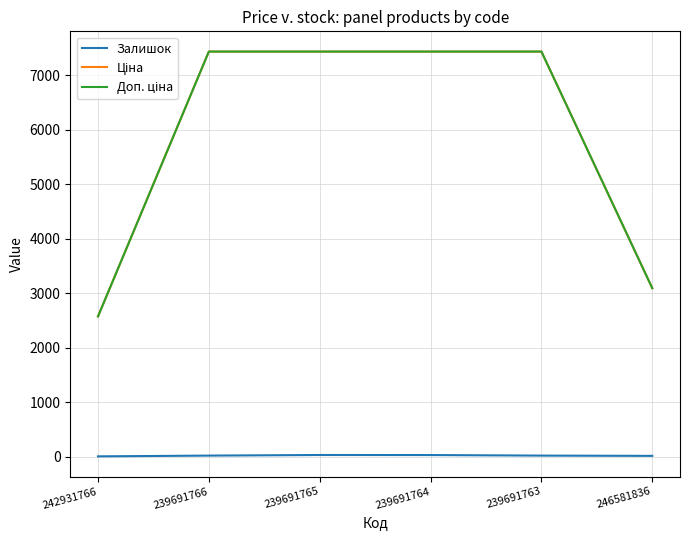

At how many categories does at least one series exceed 2530?

6